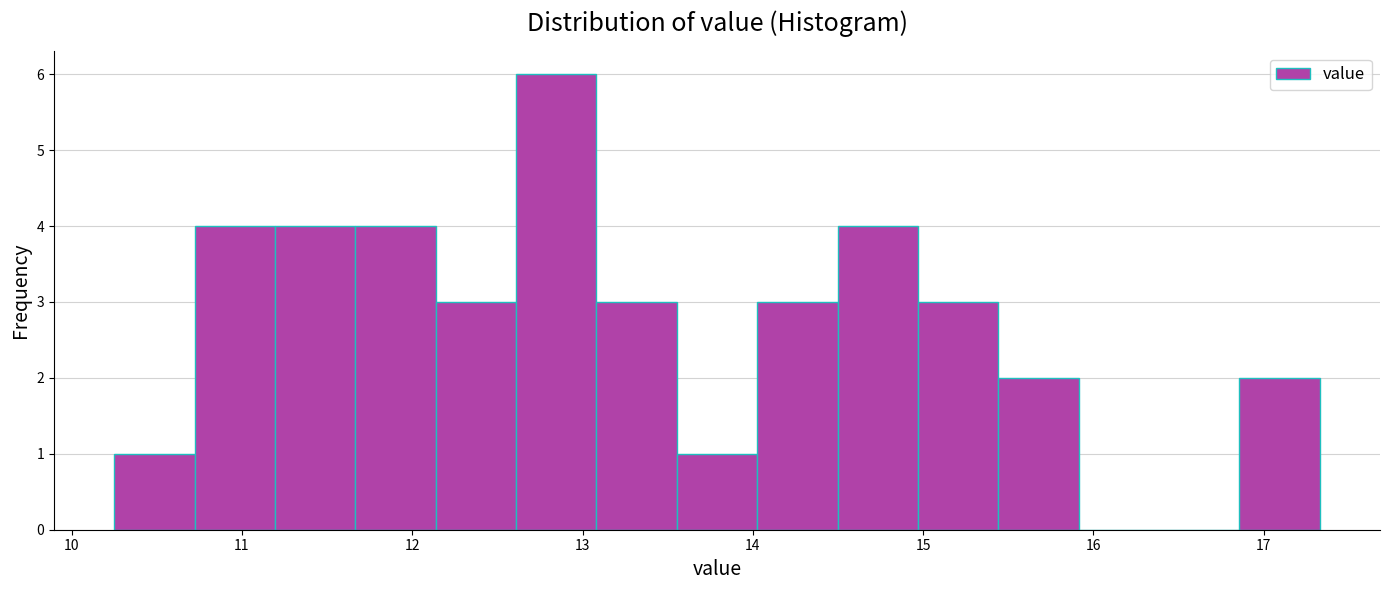

Reading left to right, list every bar in this chart as the range it spans on the x-axis followed by its height. Neither the bar edges nor the heights are printed on the chart, so give them approximately, as read against the axes.

10.3 to 10.7: 1
10.7 to 11.2: 4
11.2 to 11.7: 4
11.7 to 12.1: 4
12.1 to 12.6: 3
12.6 to 13.1: 6
13.1 to 13.6: 3
13.6 to 14.0: 1
14.0 to 14.5: 3
14.5 to 15.0: 4
15.0 to 15.4: 3
15.4 to 15.9: 2
15.9 to 16.4: 0
16.4 to 16.9: 0
16.9 to 17.3: 2